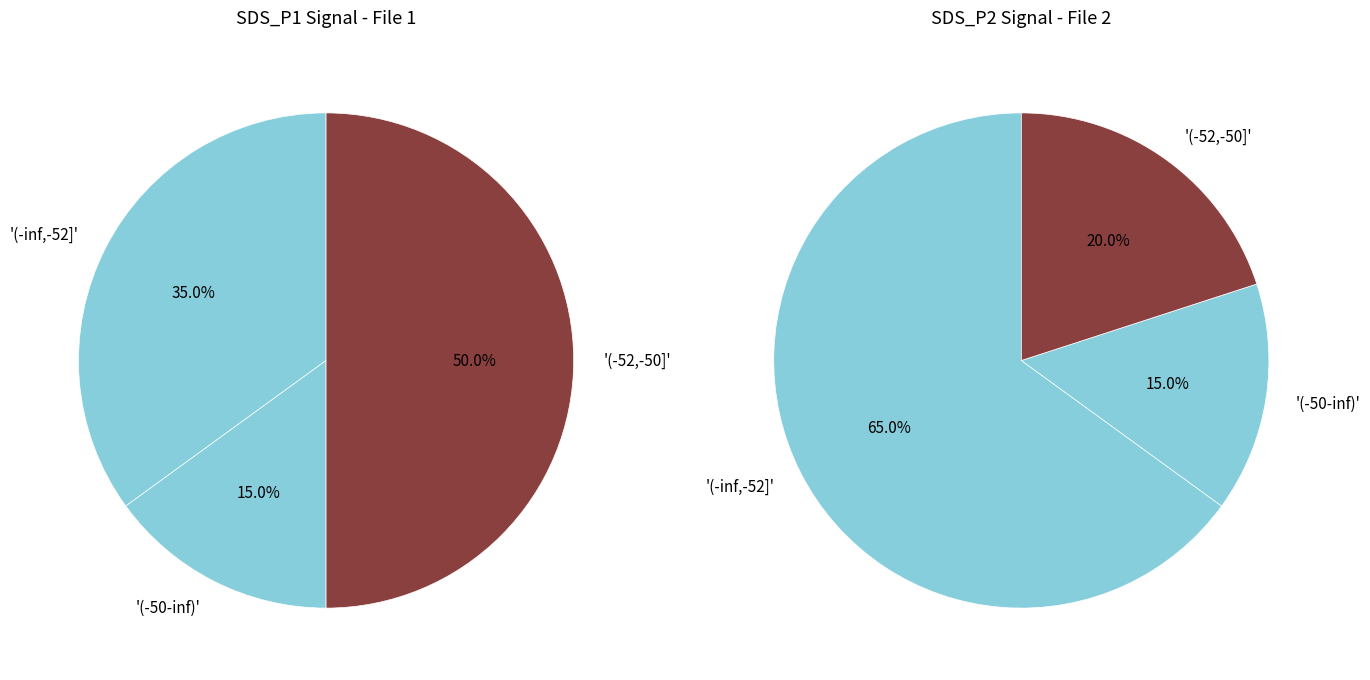

Is 4 the majority of the pie?

No